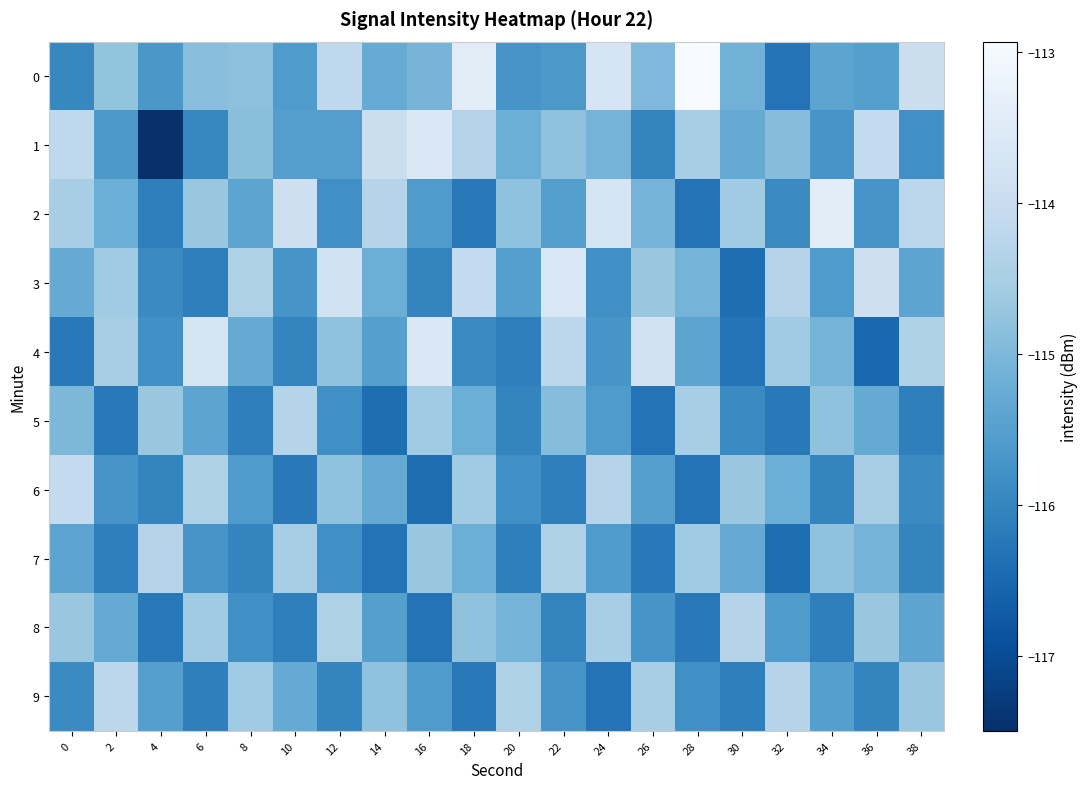

Which series has the widest spread of values?

1